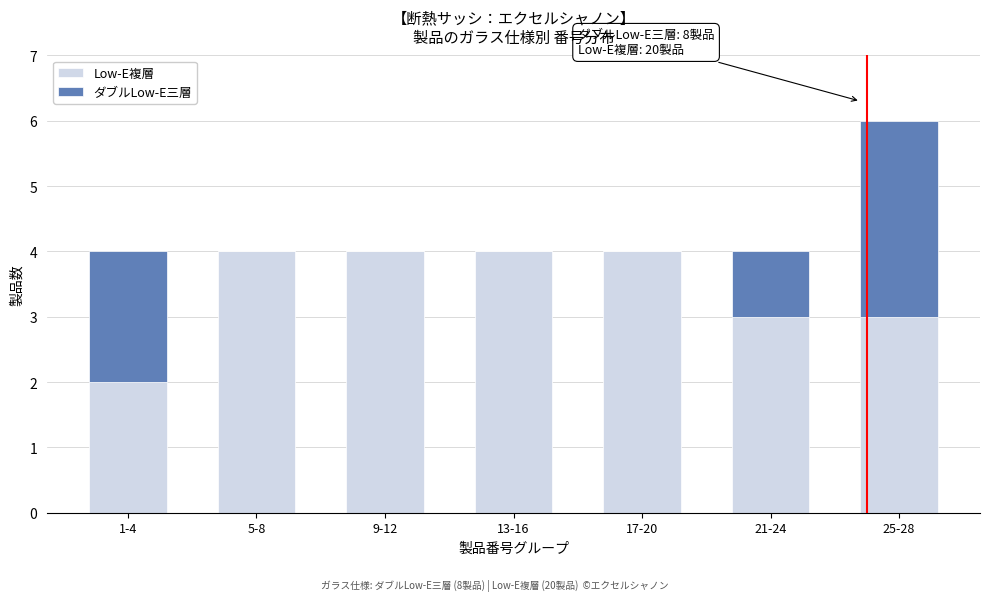

Reading left to right, list the values for the Low-E複層 series.

1-4=2	5-8=4	9-12=4	13-16=4	17-20=4	21-24=3	25-28=3